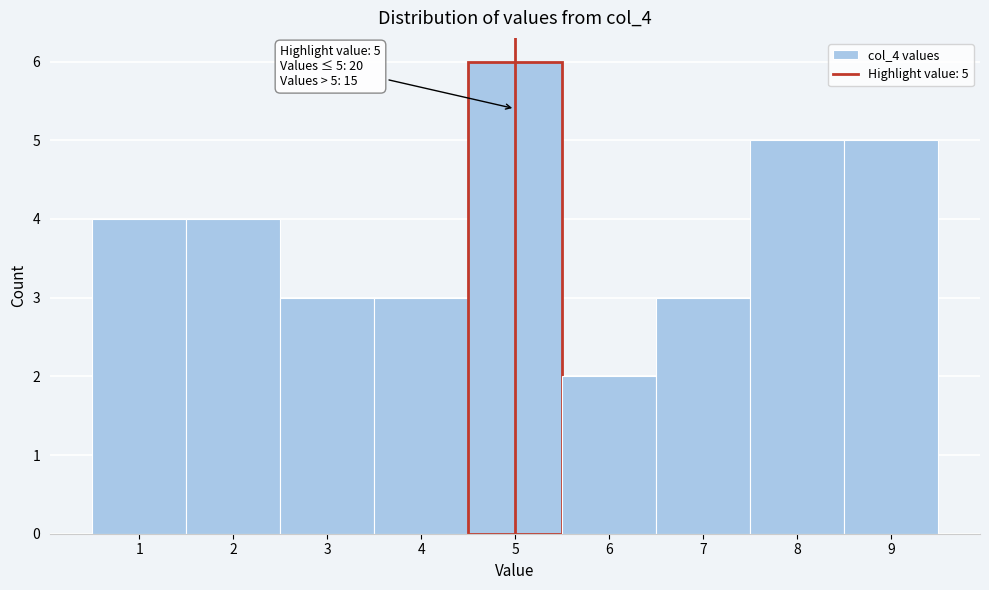

Which range on the x-axis has the tallest bar?

4.5 to 5.5